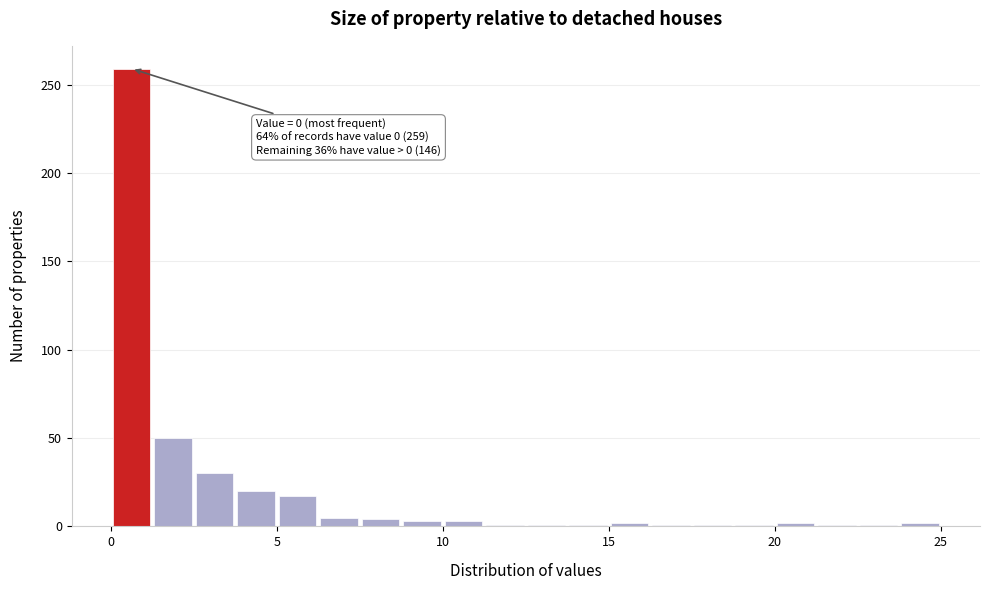

Around what value on the x-axis is the tallest bar? Give the approximate position of its centre, as read against the axis.

0.5